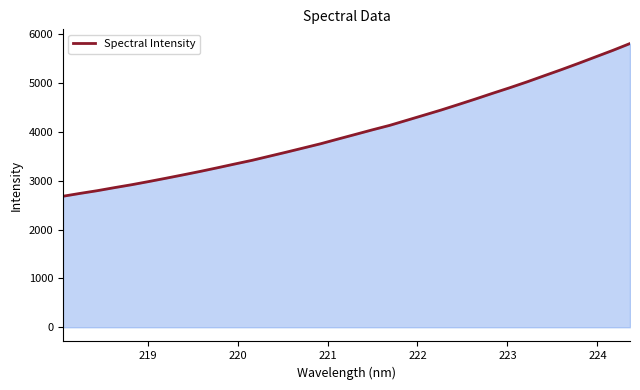

What is the minimum value shown in the chart?

2682.7